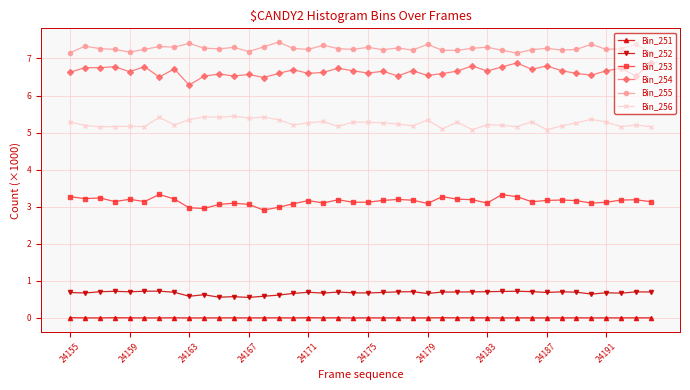

Rank the series by their maximum value, from lowest to highest.

Bin_251, Bin_252, Bin_253, Bin_256, Bin_254, Bin_255